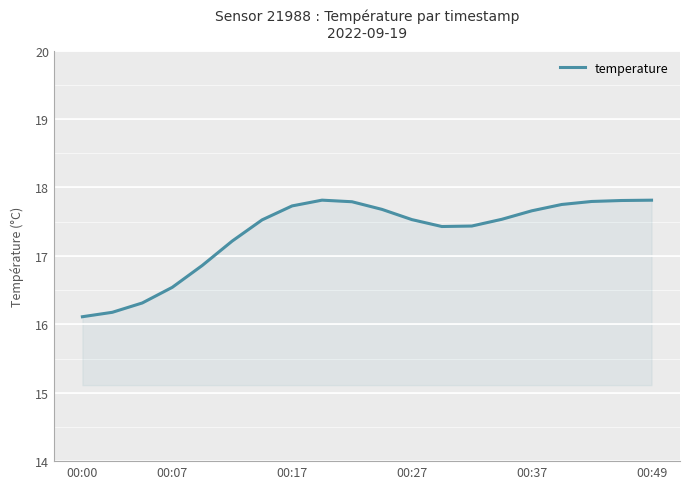

What is the maximum value shown in the chart?

17.8